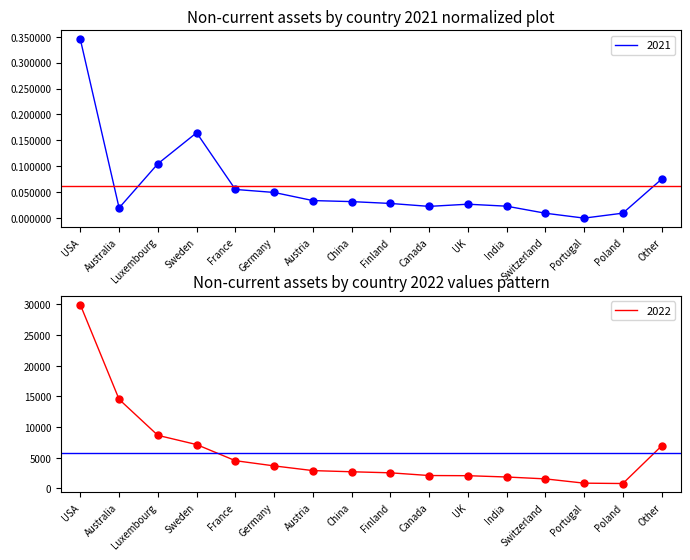

What is the difference between the second highest and minimum values in the 2022 series?

13709